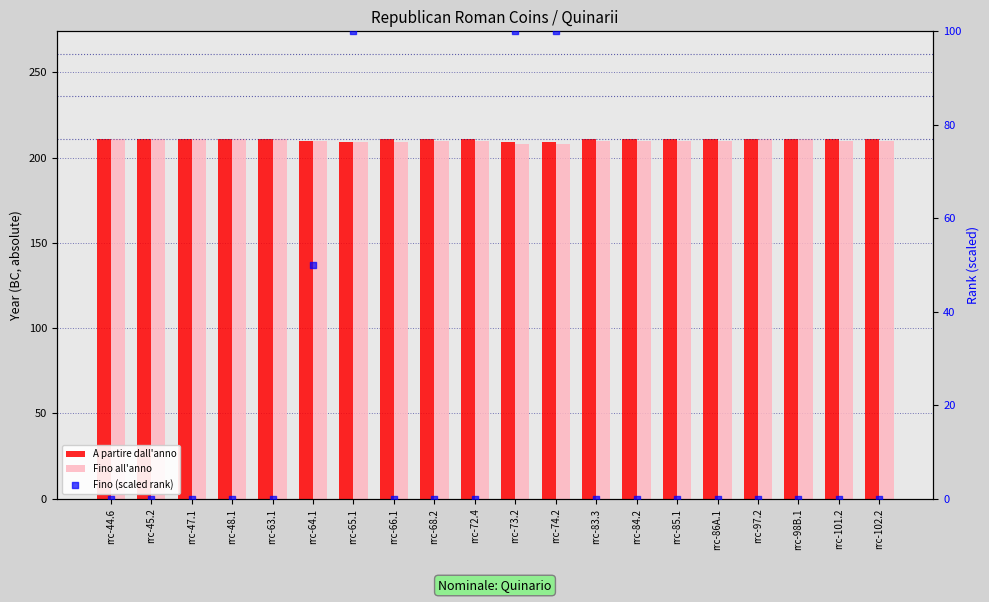

What are all the series names shown in the legend?

A partire dall'anno, Fino all'anno, Fino (scaled rank)